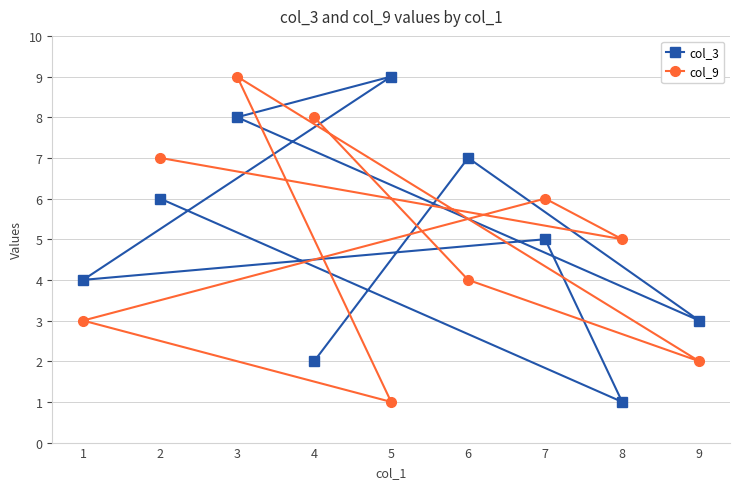

How many data points in col_3 are above 5?

4